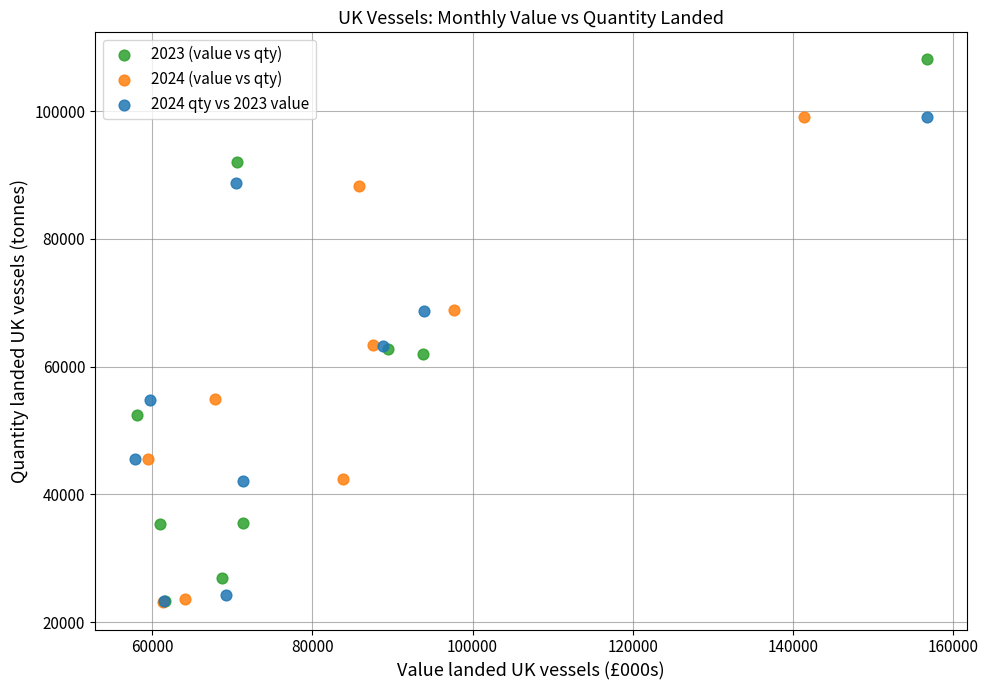

Which series has the largest Y range (max minus min)?

2023 (value vs qty)